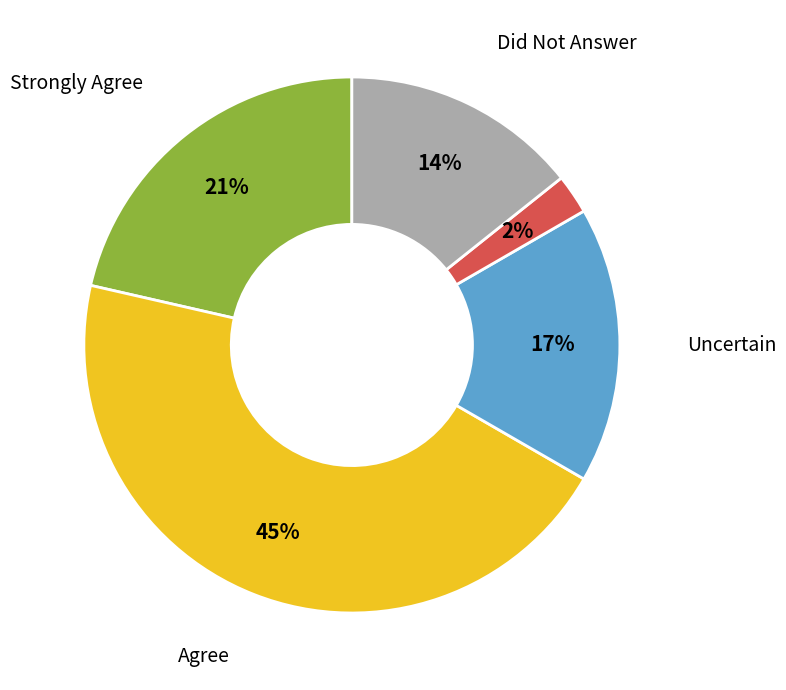

Is there any slice that represents more than half of the pie?

No